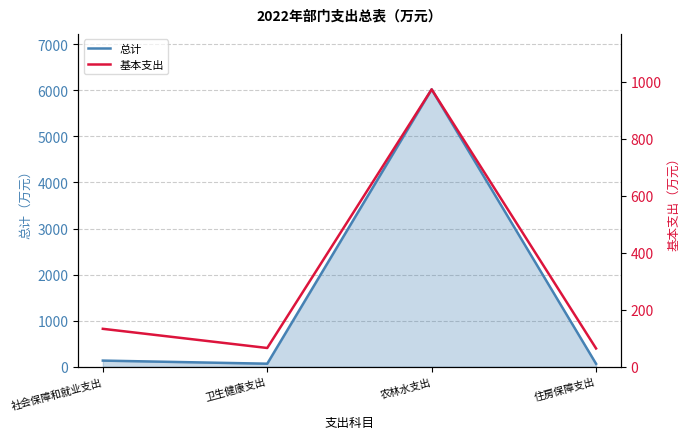

How many data points does each series have?

4